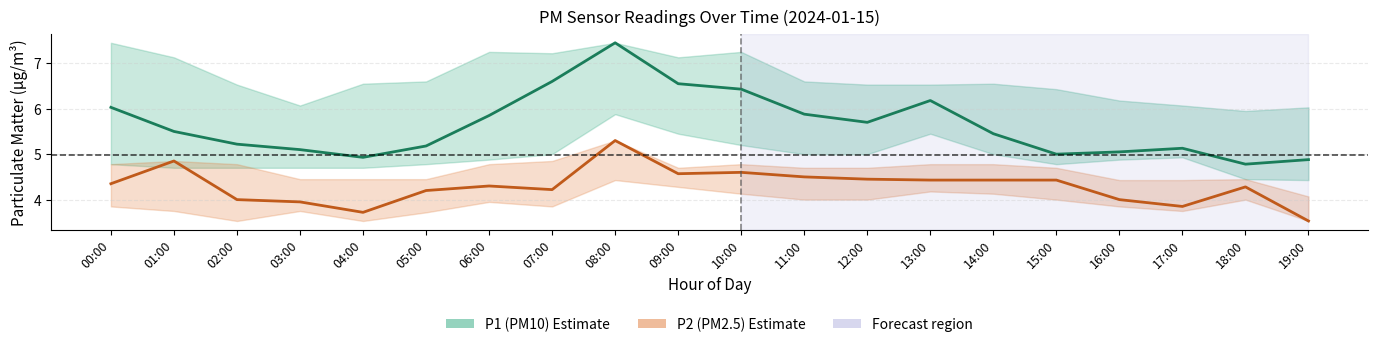

What is the label of the 15th point from the right?

05:00